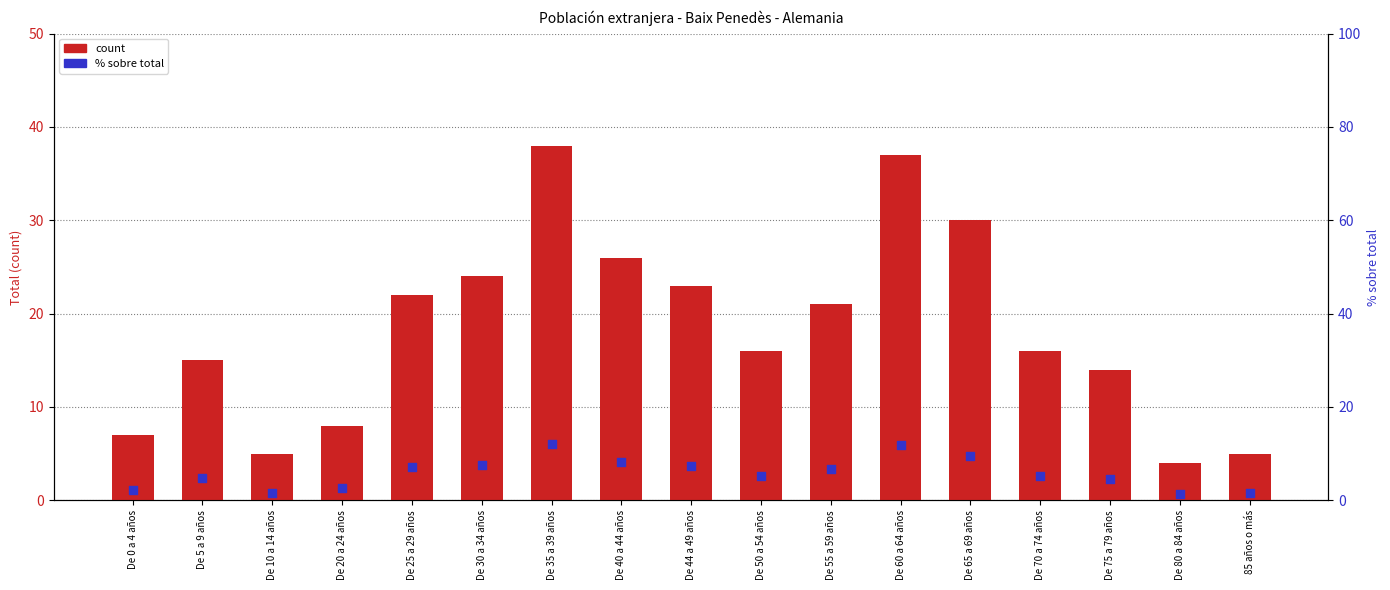

At which category is the sum across all series the highest?

De 35 a 39 años